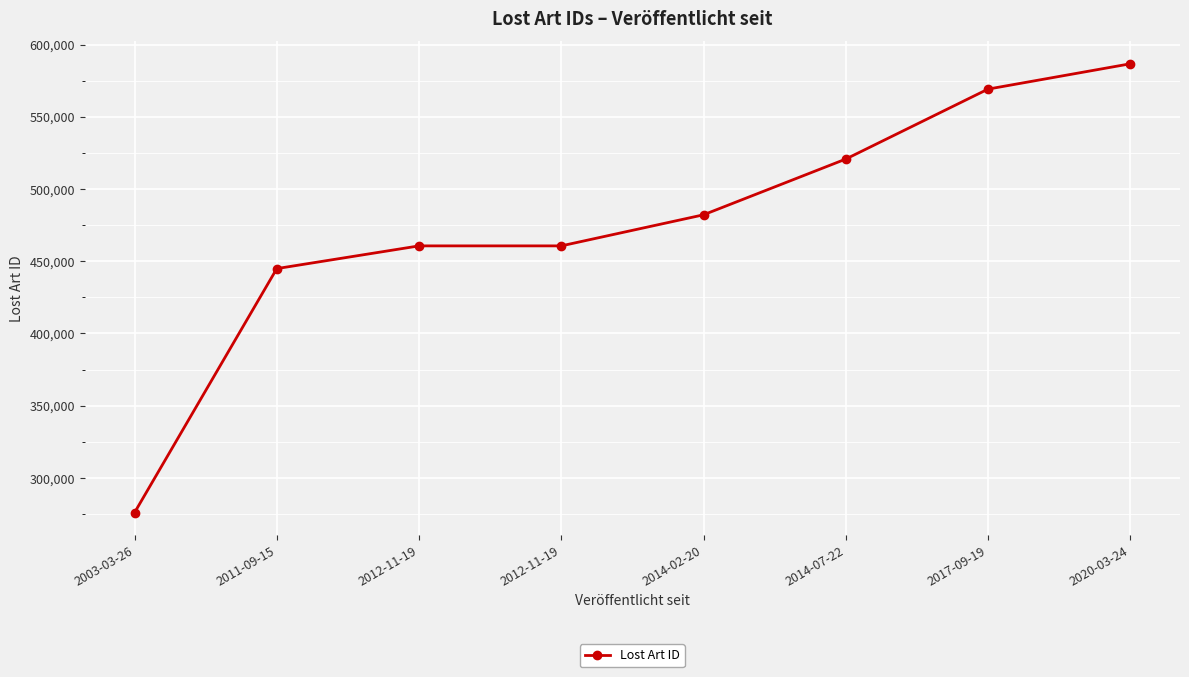

Which has a higher value, 2014-07-22 or 2012-11-19?

2014-07-22